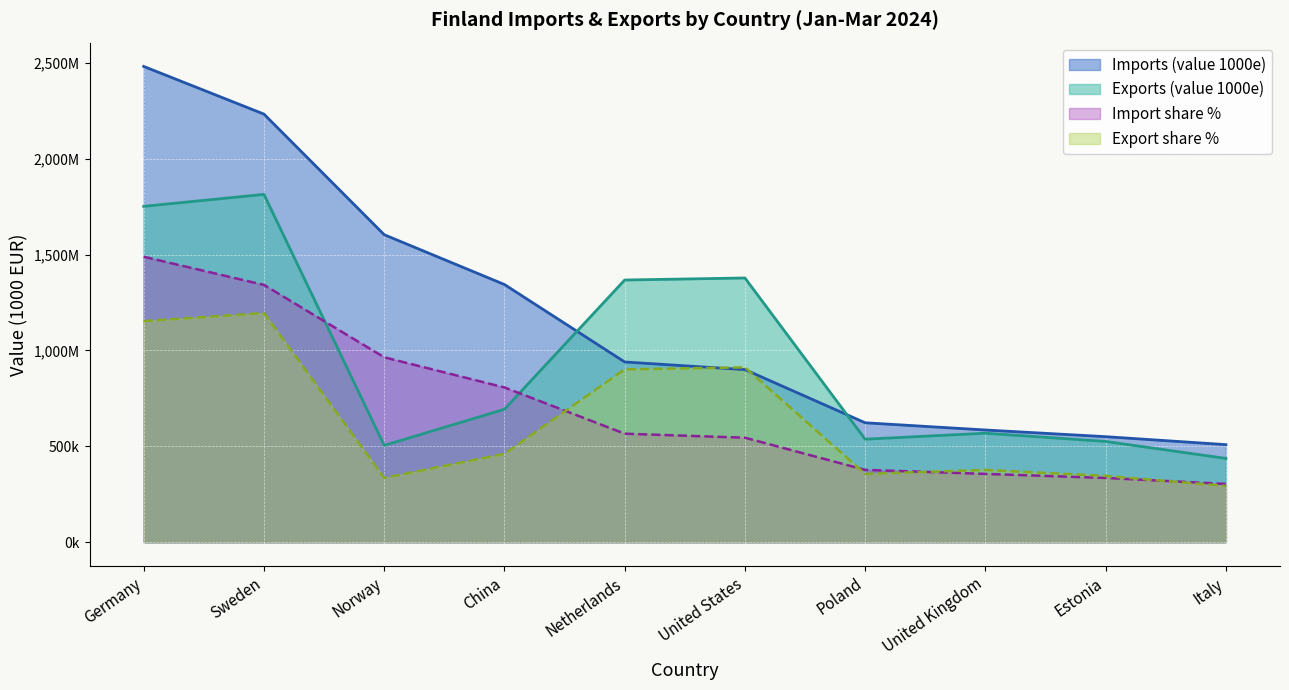

How many times do Exports (value 1000e) and Imports (value 1000e) cross each other?

2